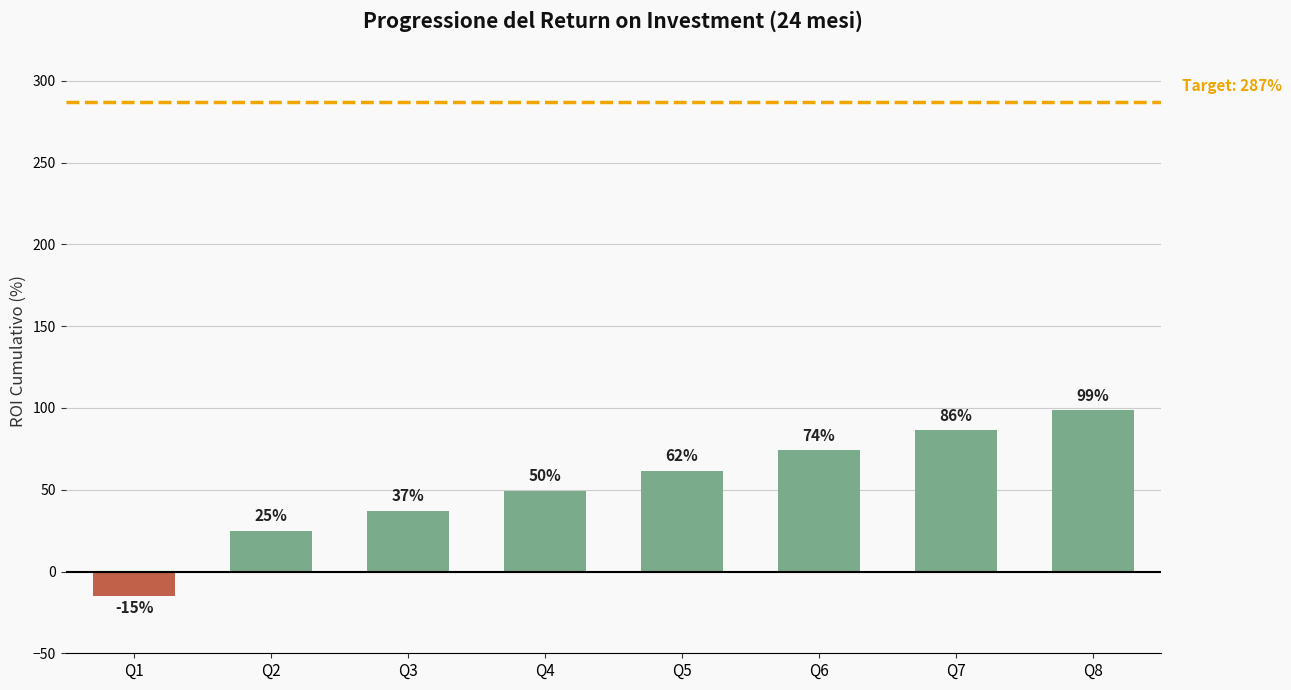

What is the value of the 8th bar from the left?

98.6